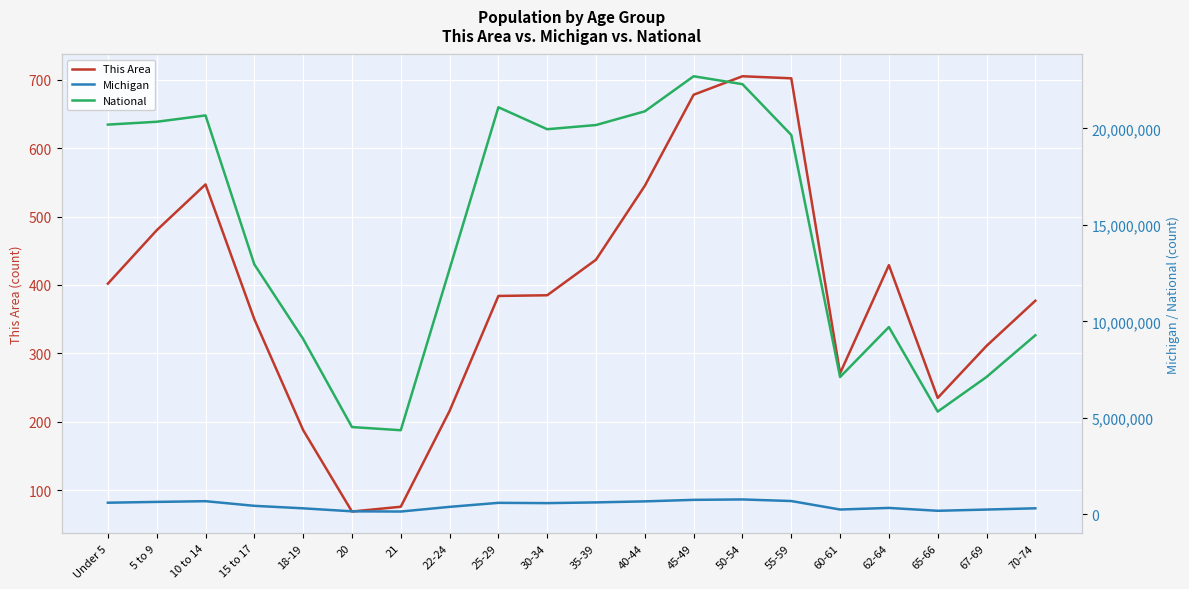

True or false: Michigan has more than 2 points higher than both neighbors.

True